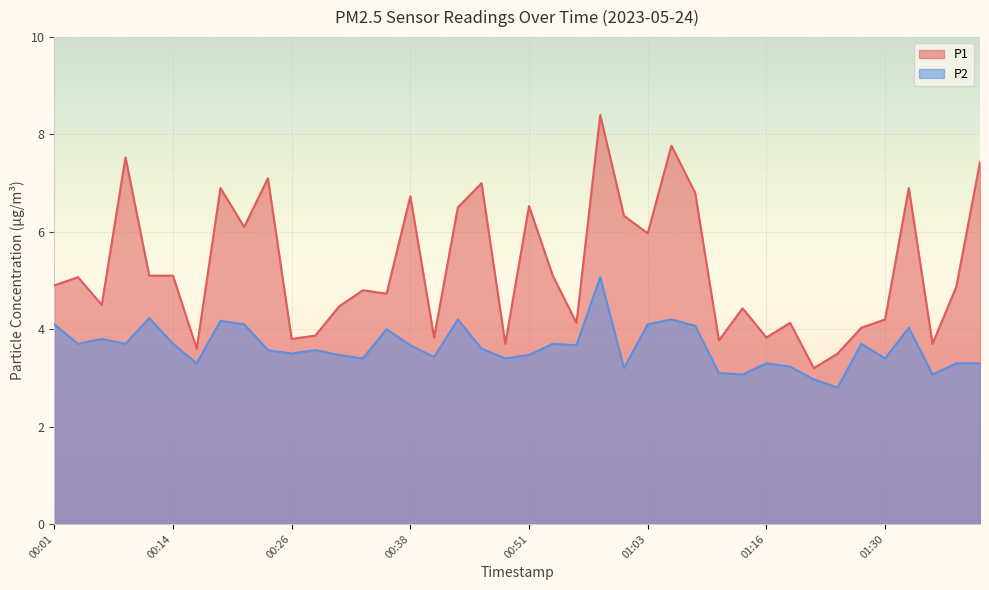

What are all the series names shown in the legend?

P1, P2